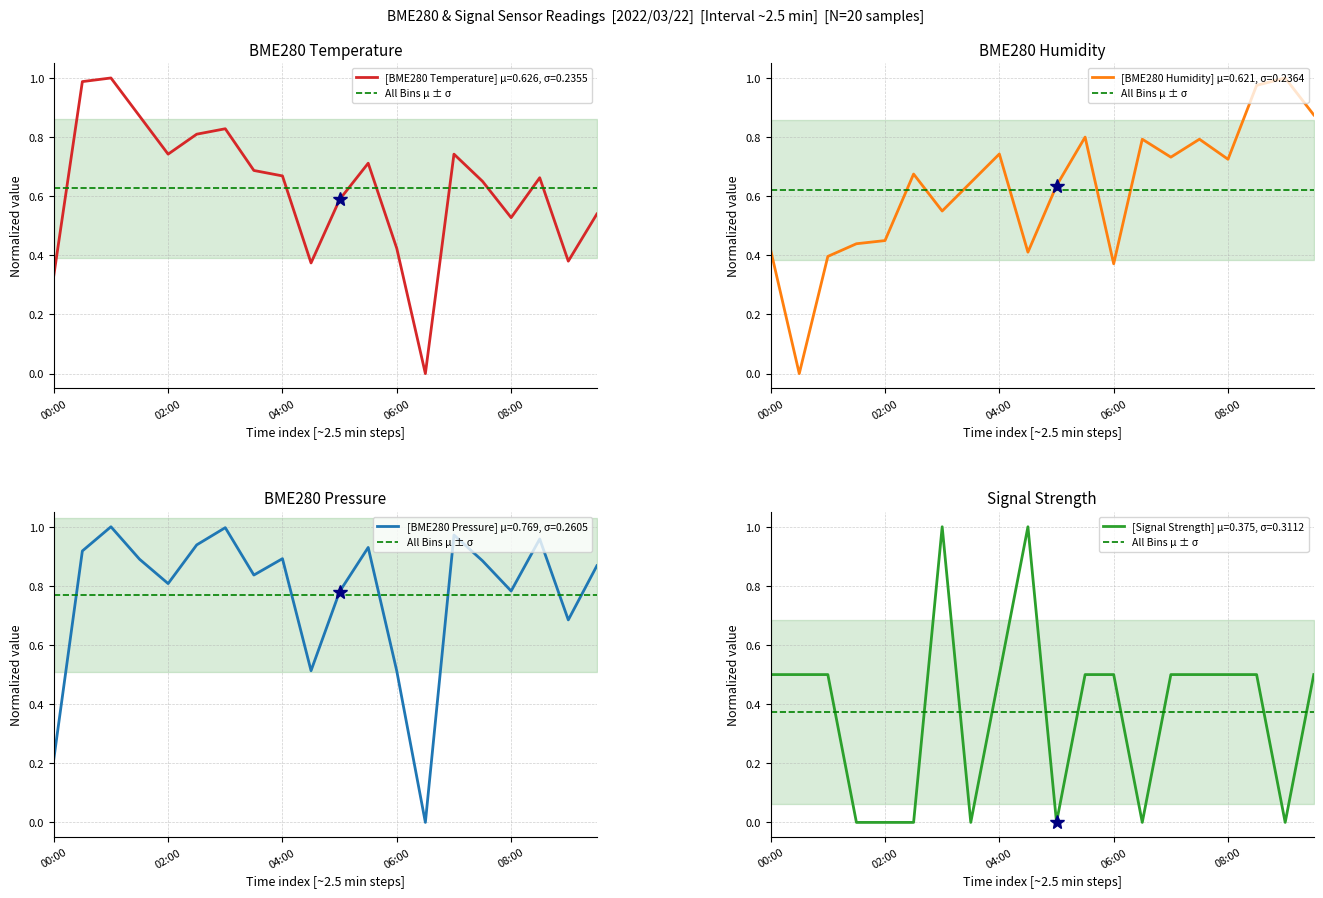

What is the total value across all series at 01:00?

2.9